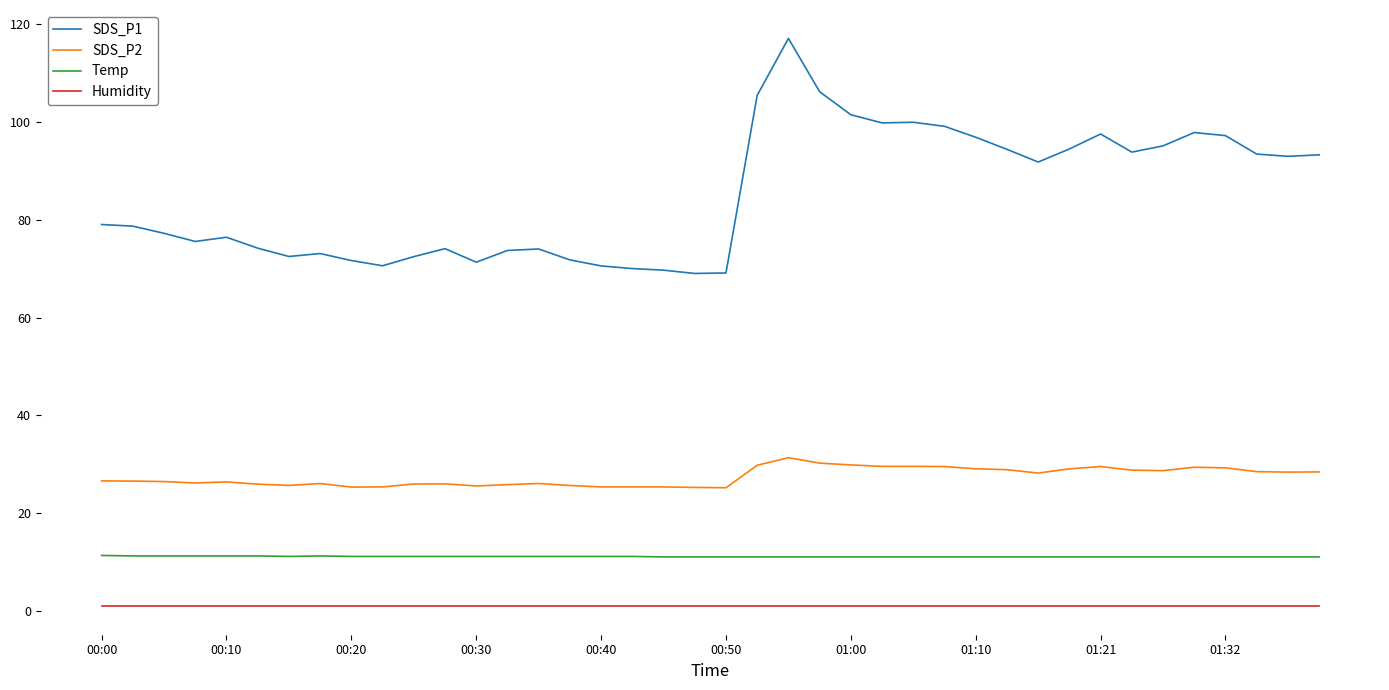

Rank the series by their maximum value, from highest to lowest.

SDS_P1, SDS_P2, Temp, Humidity